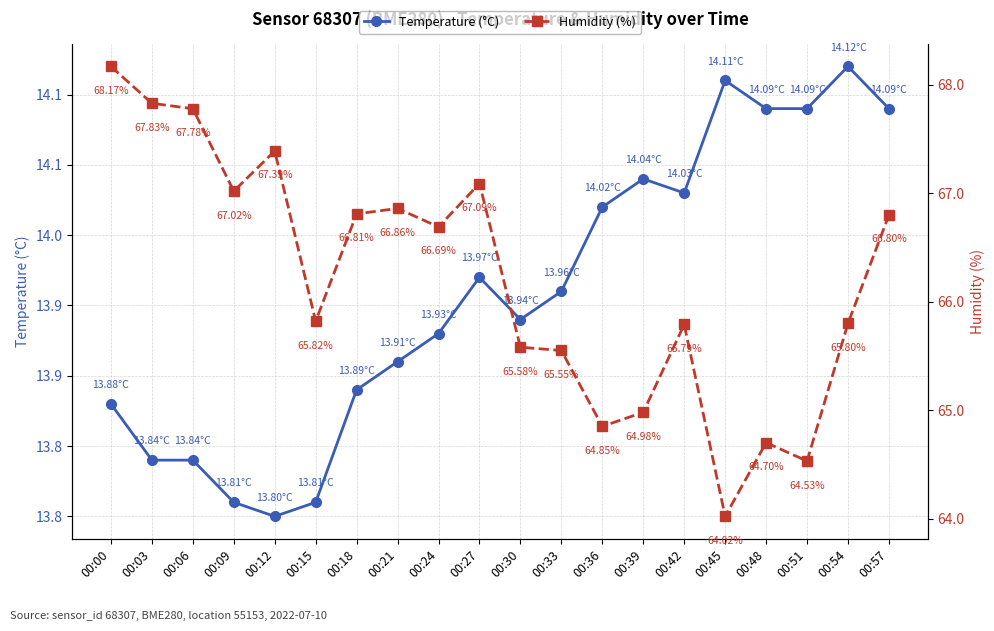

True or false: Temperature (°C) has a value of 7.8 at 00:27.

False